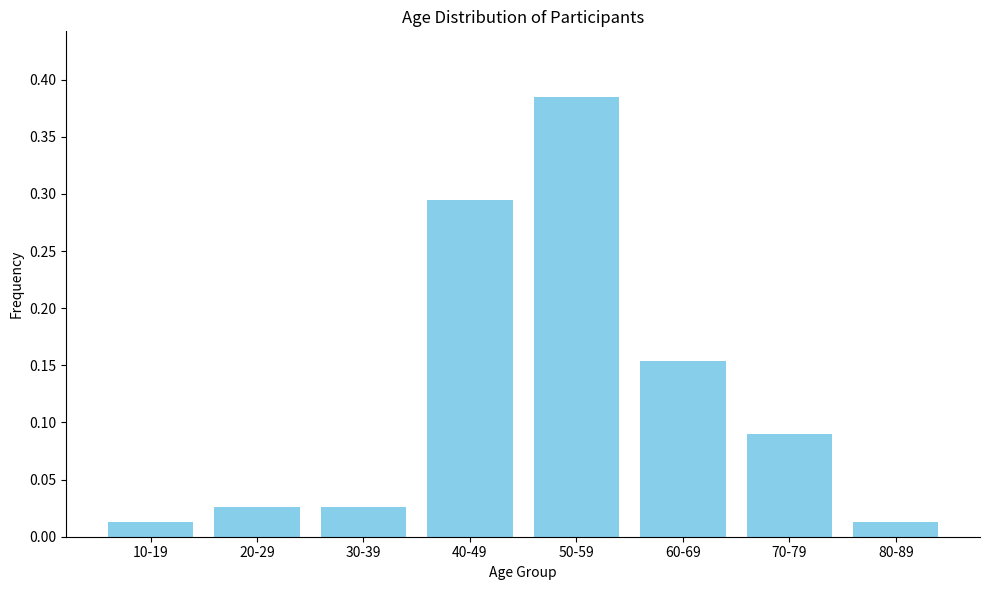

What is the label of the 2nd bar from the left?

20-29